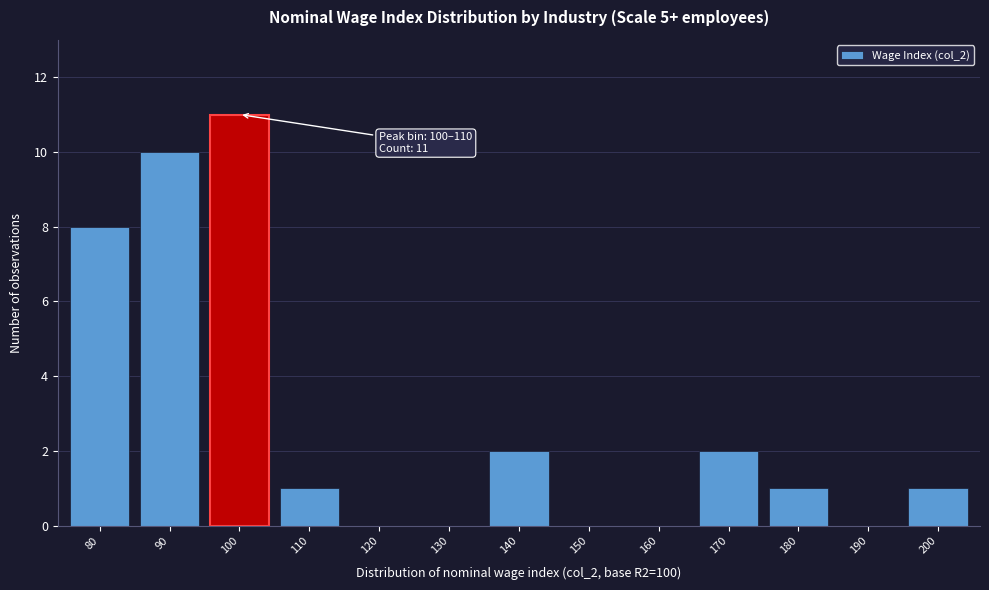

Reading right to left, transcribe all the data shown in this chart.

200=1	190=0	180=1	170=2	160=0	150=0	140=2	130=0	120=0	110=1	100=11	90=10	80=8